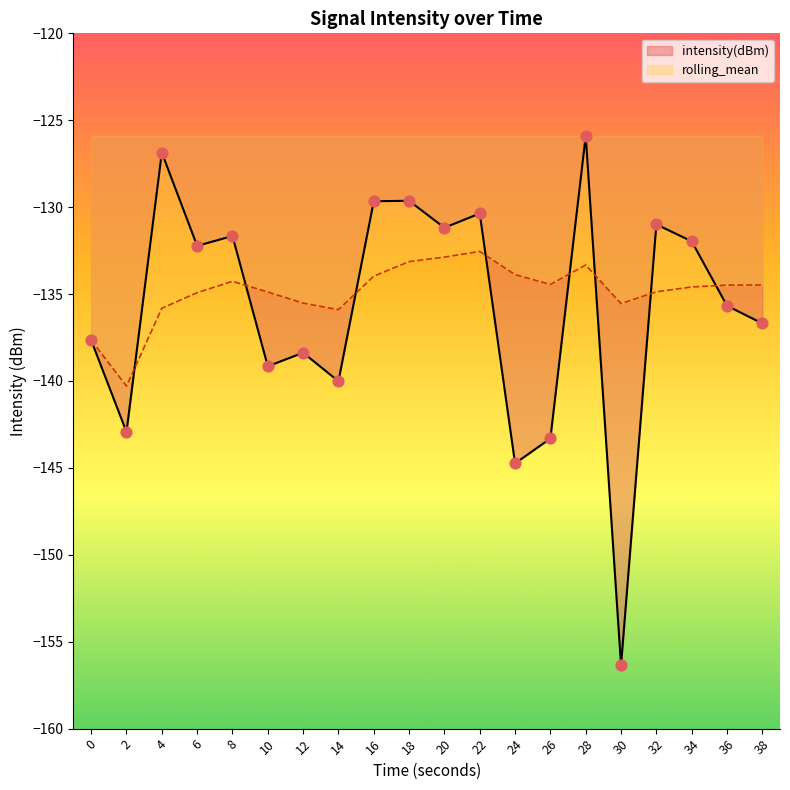

Which series has the widest spread of Y values?

intensity(dBm)